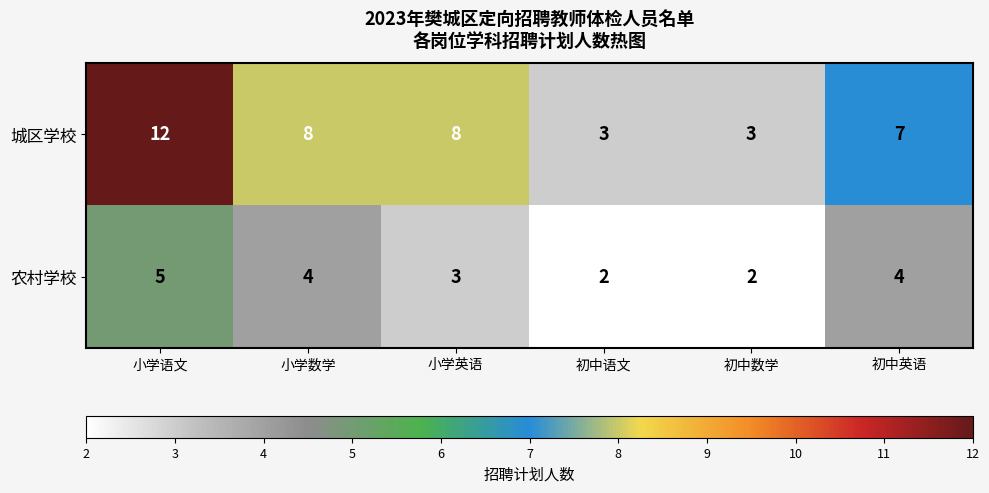

Which series has the widest spread of values?

城区学校